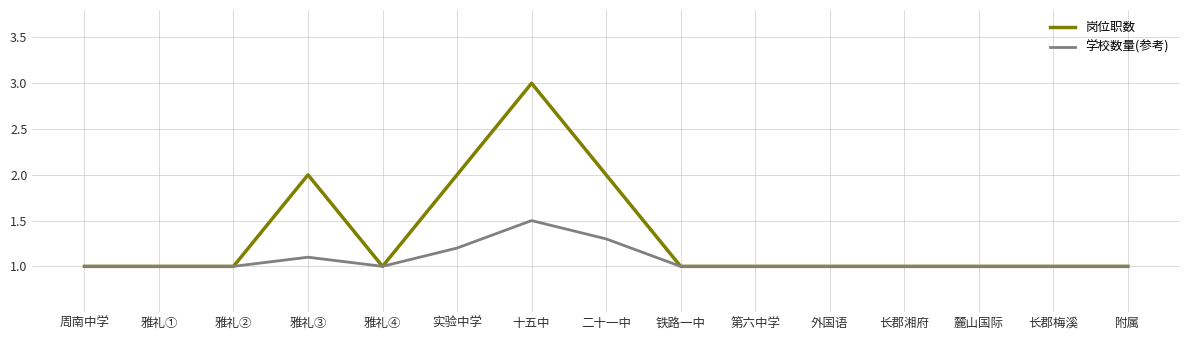

Does the chart have visible grid lines?

Yes